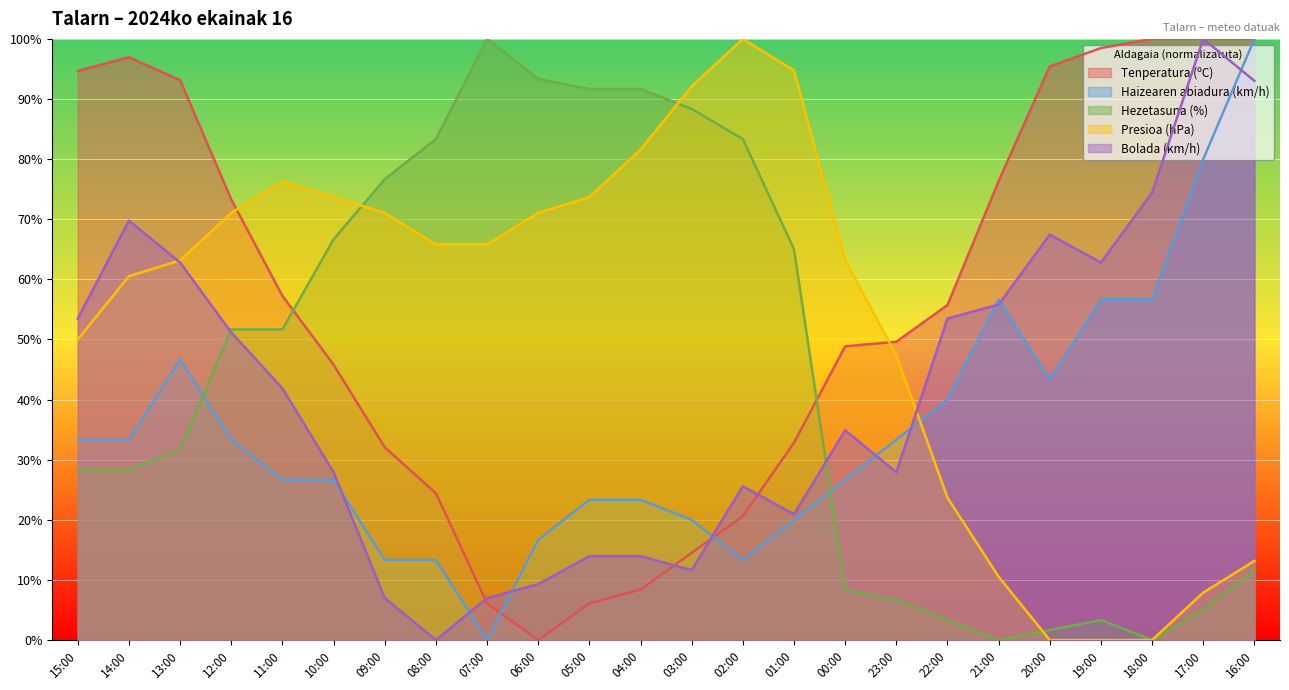

What position from the left is 11:00?

5